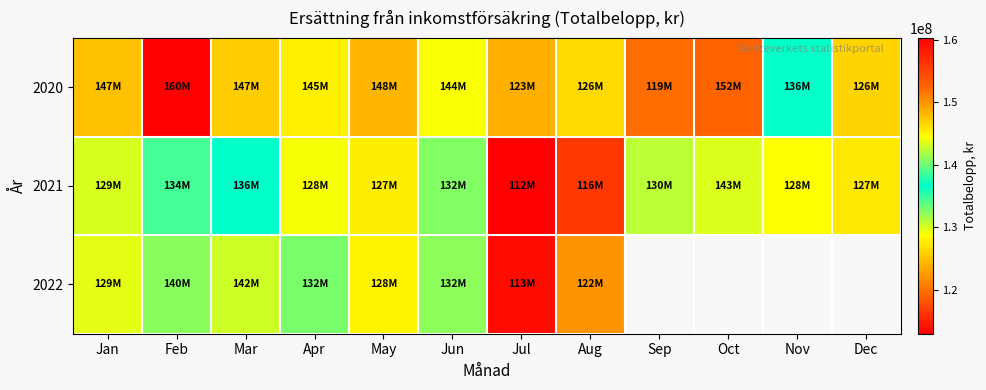

List the series in order of their overall mean, highest first.

2020, 2021, 2022